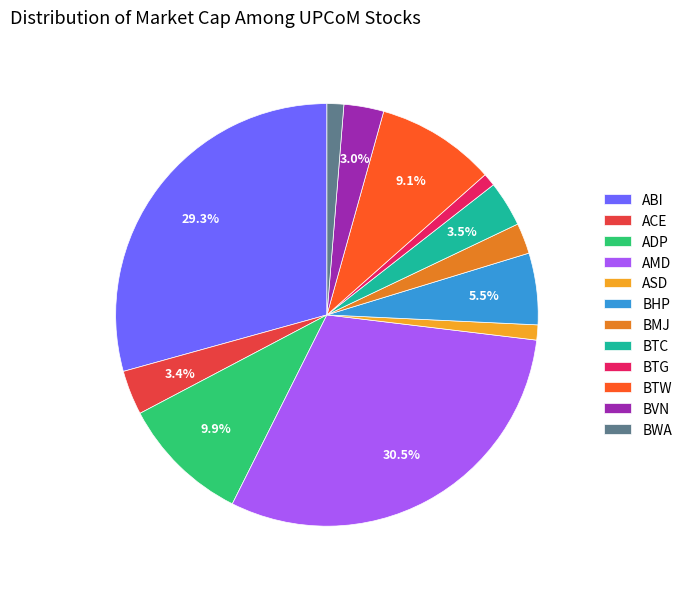

What is the total percentage of AMD and BVN?

33.5%